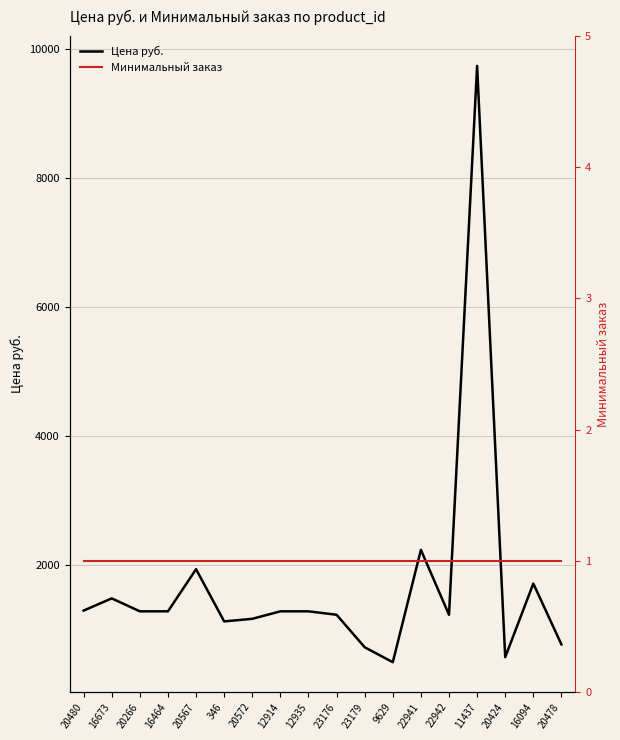

Reading left to right, transcribe all the data shown in this chart.

Цена руб.: 20480=1294.0	16673=1483.2	20266=1282.3	16464=1282.3	20567=1936.0	346=1126.0	20572=1166.0	12914=1282.3	12935=1282.3	23176=1229.0	23179=725.0	9629=493.0	22941=2236.0	22942=1229.0	11437=9745.0	20424=571.0	16094=1713.0	20478=769.0
Минимальный заказ: 20480=1.0	16673=1.0	20266=1.0	16464=1.0	20567=1.0	346=1.0	20572=1.0	12914=1.0	12935=1.0	23176=1.0	23179=1.0	9629=1.0	22941=1.0	22942=1.0	11437=1.0	20424=1.0	16094=1.0	20478=1.0